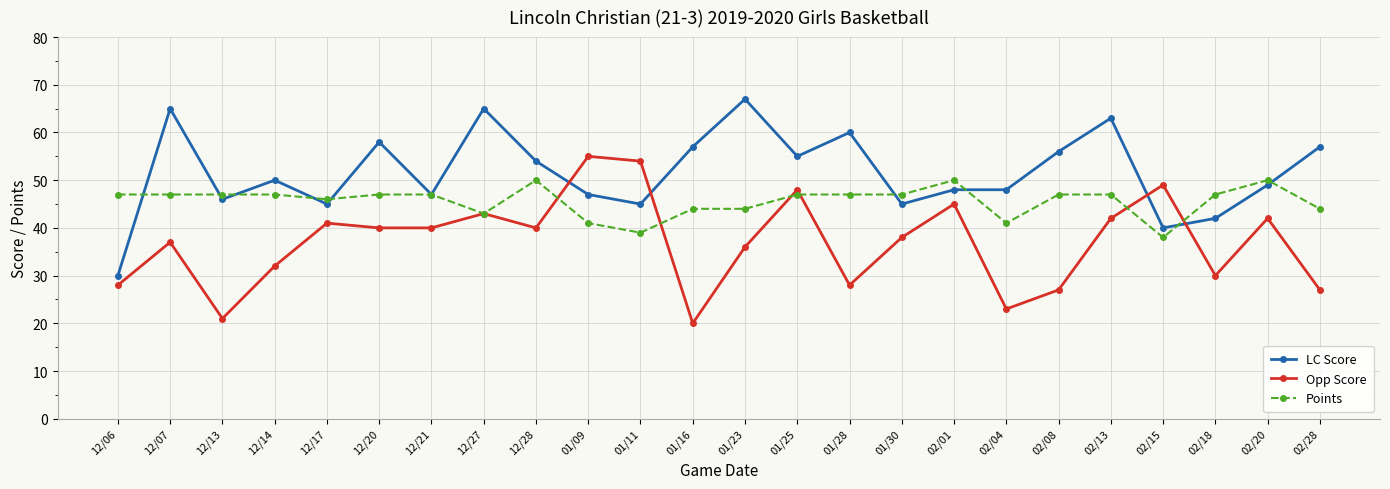

What are all the series names shown in the legend?

LC Score, Opp Score, Points